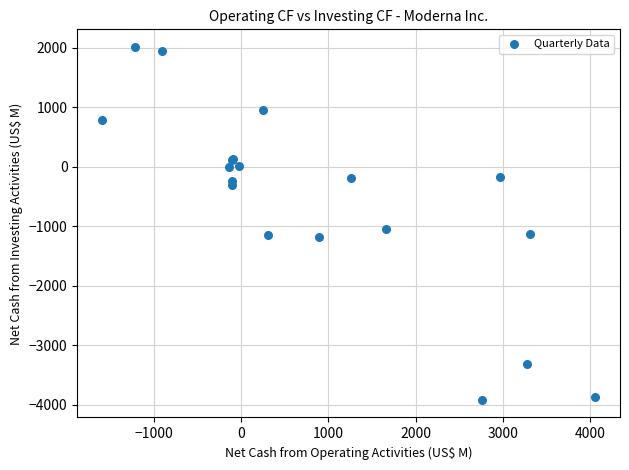

What Y value in the scatter plot is closest to -955?

-1048